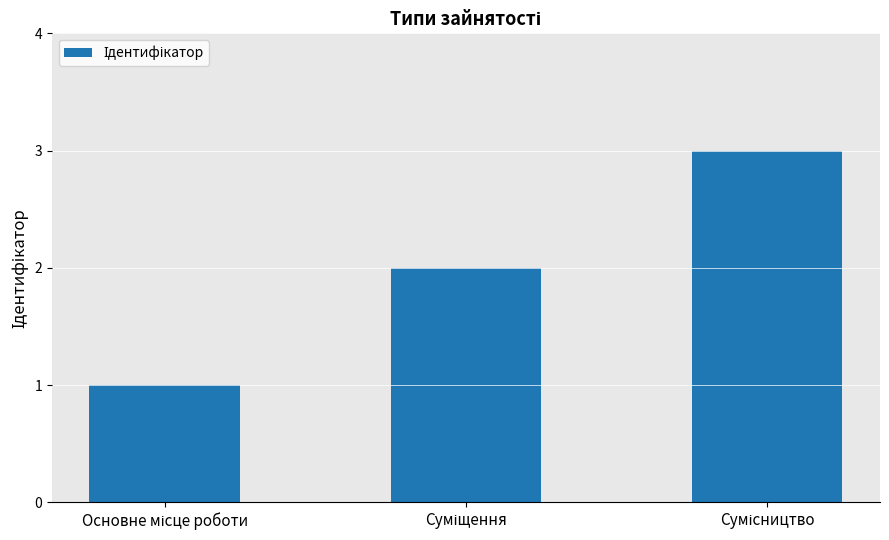

How many data points are less than 2?

1